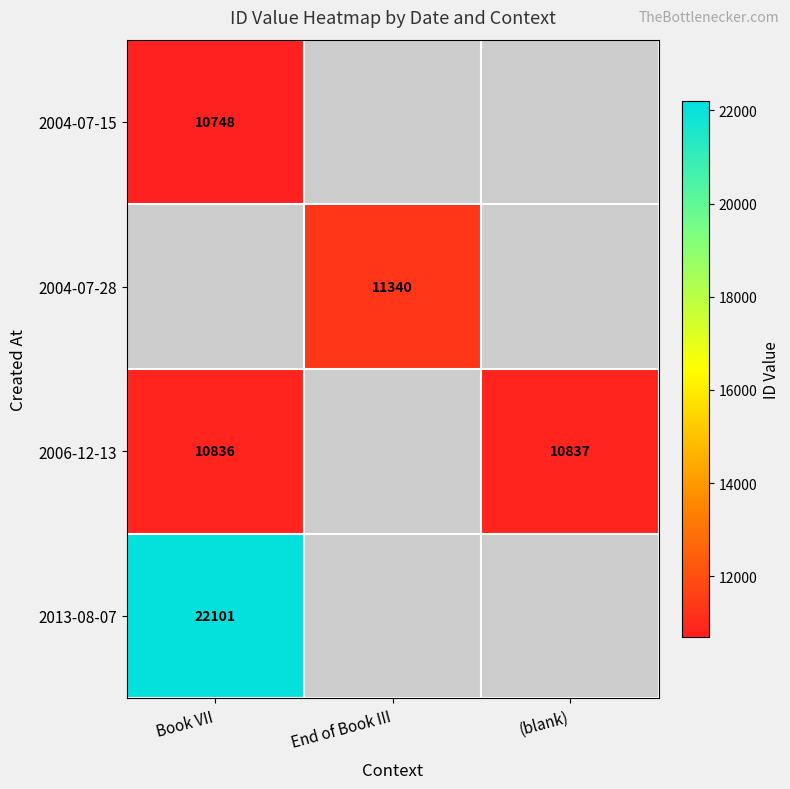

Is it true that 2013-08-07 equals 30158 at Book VII?

False